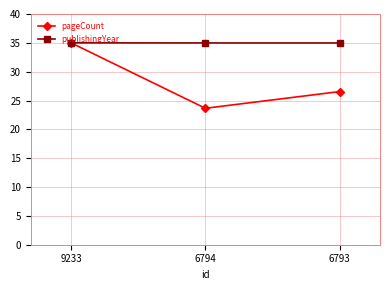

Rank the series by their average value, from lowest to highest.

pageCount, publishingYear